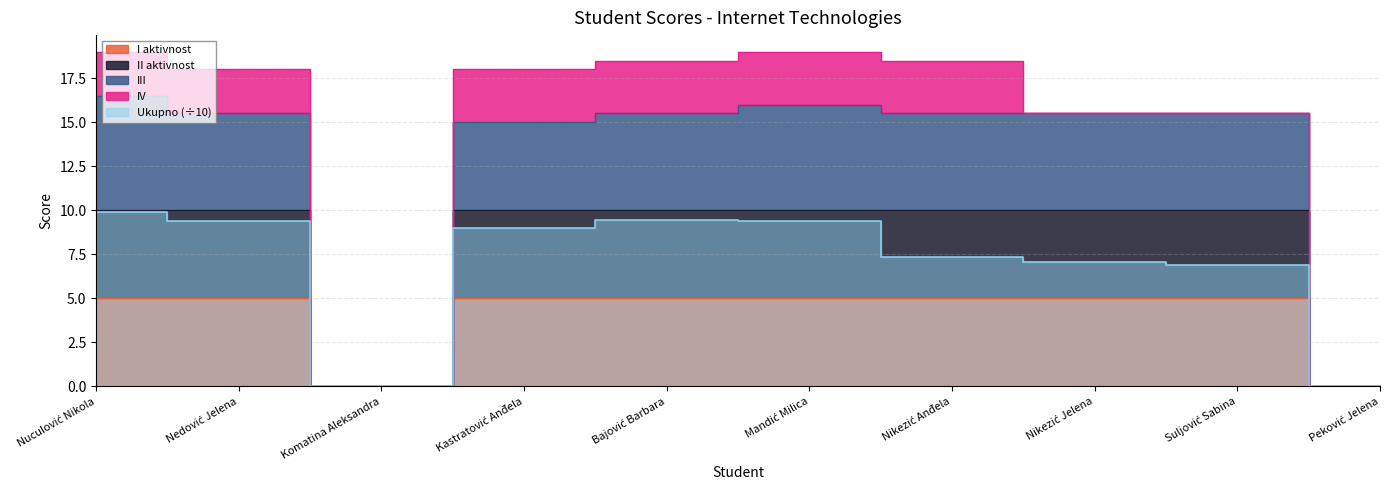

What is the difference between the maximum and minimum values in the II aktivnost series?

10.0